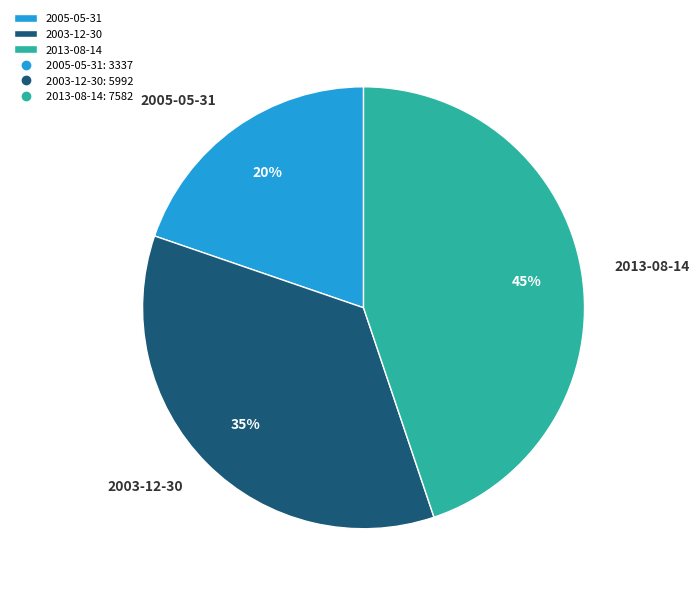

Is the sum of 2005-05-31 and 2003-12-30 greater than half?

Yes